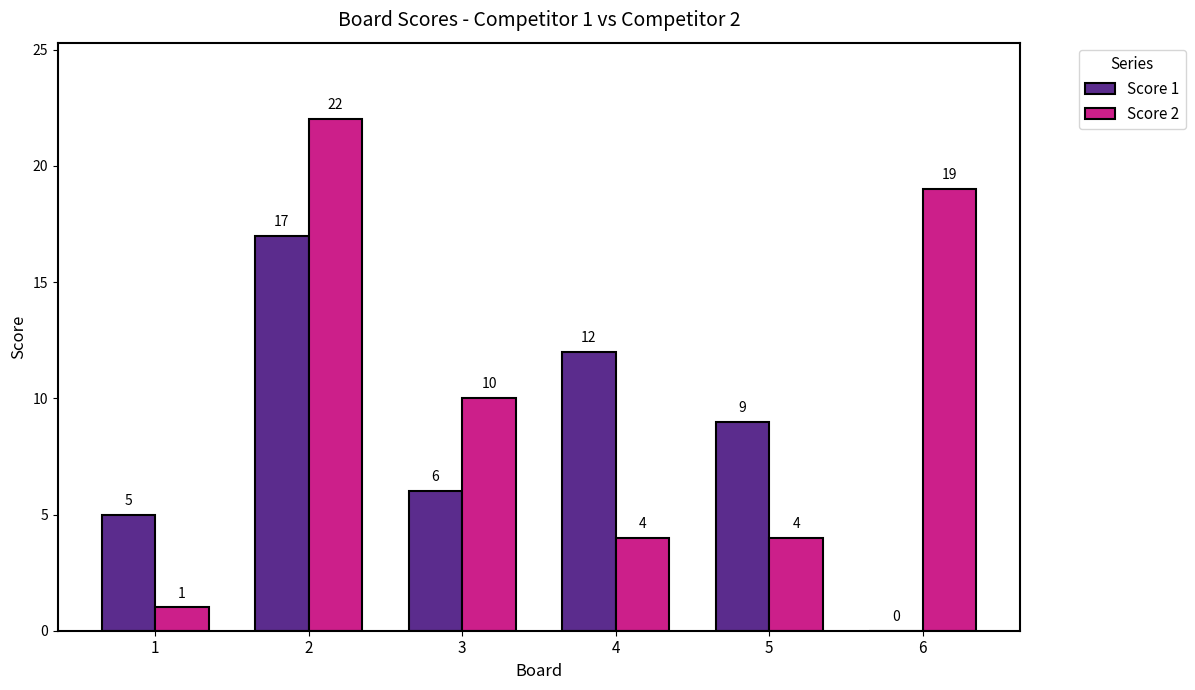

The Score 1 series shows 11 at 3. True or false?

False